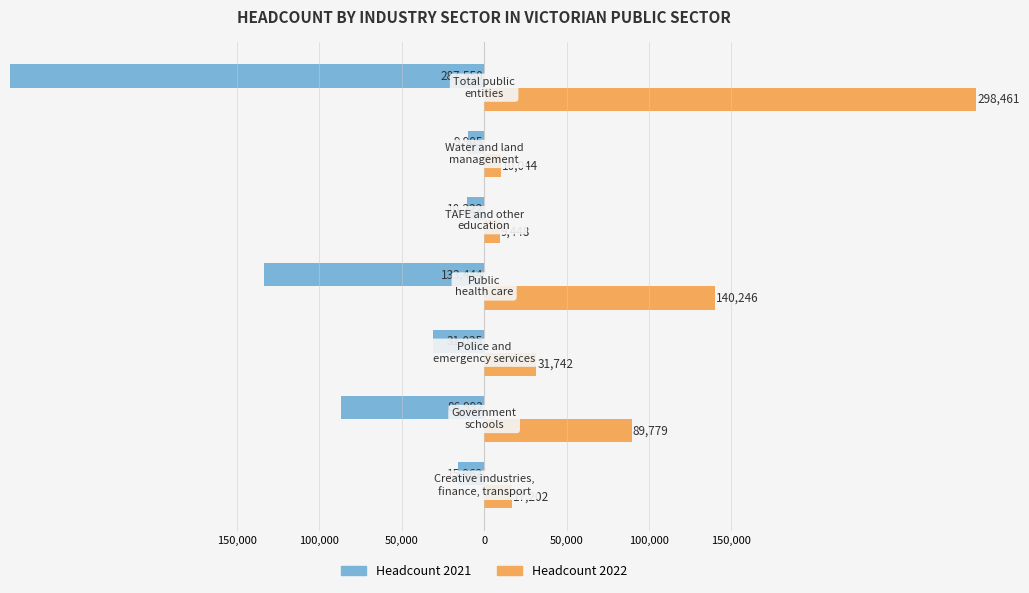

Reading left to right, transcribe all the data shown in this chart.

Headcount 2021: 200,000=-15962	150,000=-86992	100,000=-31025	50,000=-133444	0=-10222	50,000=-9905	100,000=-287550
Headcount 2022: 200,000=17202	150,000=89779	100,000=31742	50,000=140246	0=9448	50,000=10044	100,000=298461